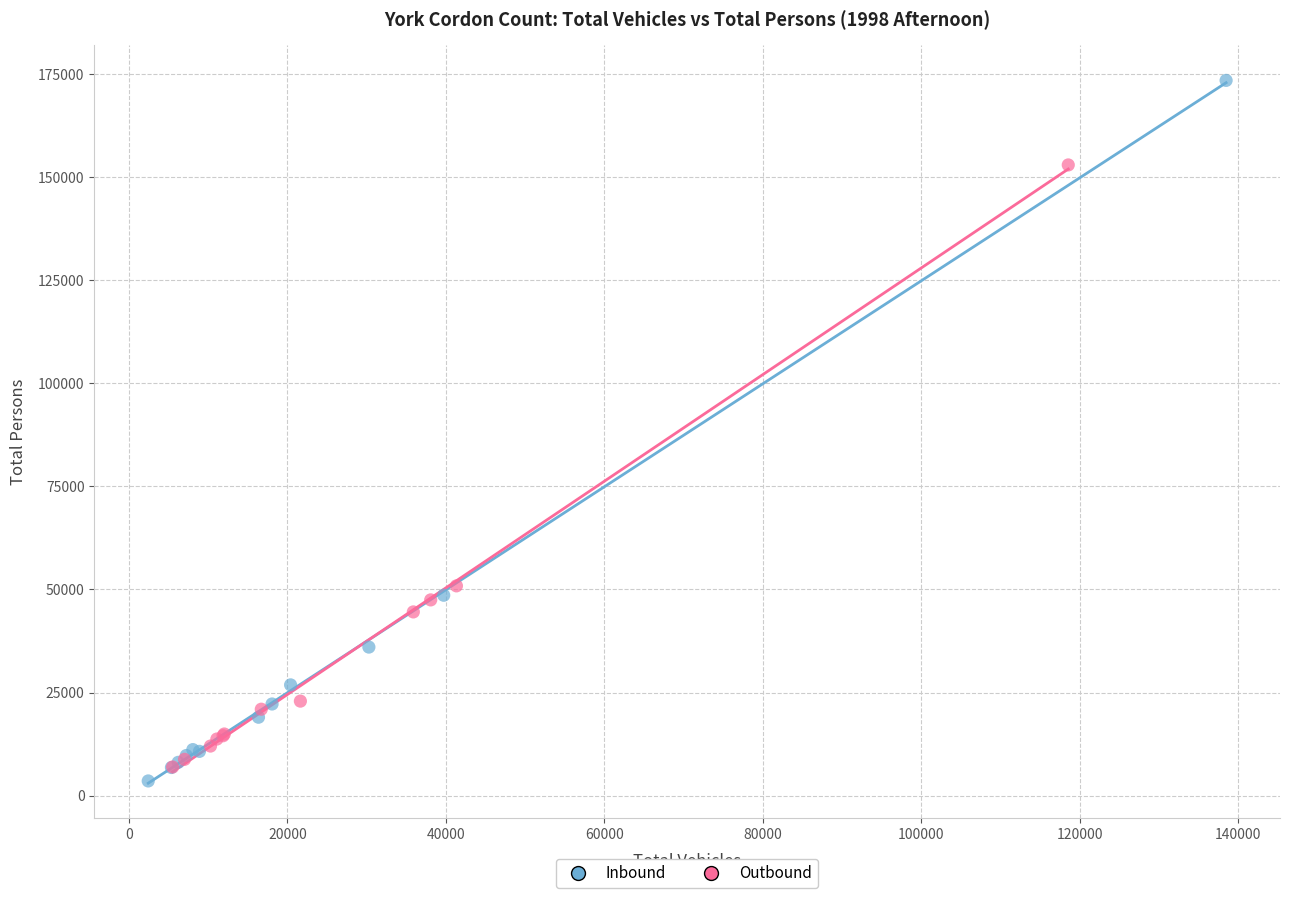

Which series contains the highest Y value?

Inbound